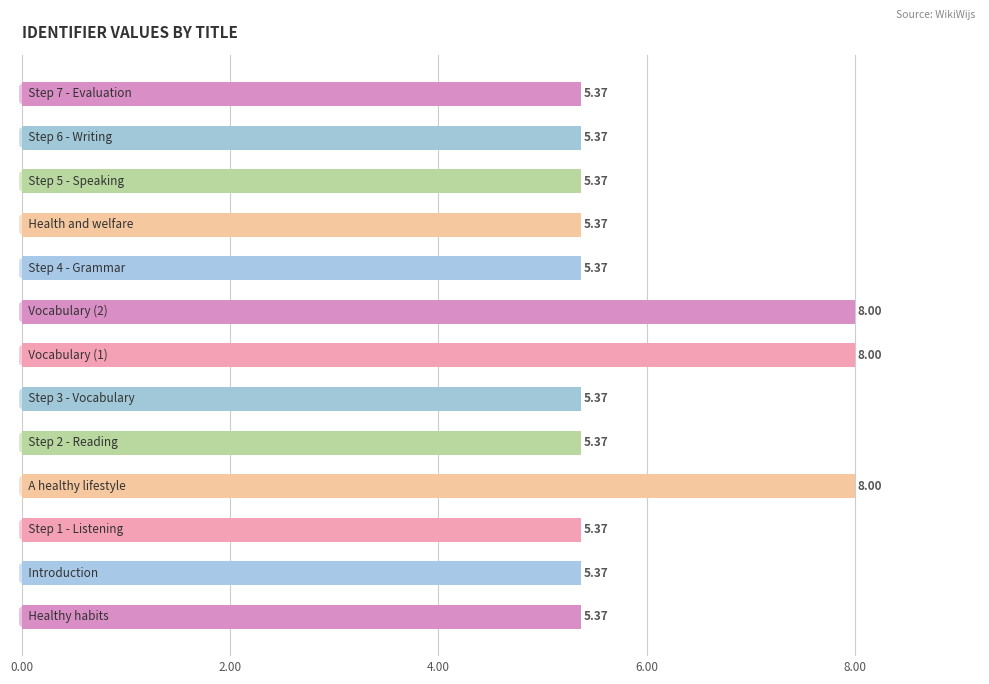

What is the difference between the second highest and second lowest values?

2.6